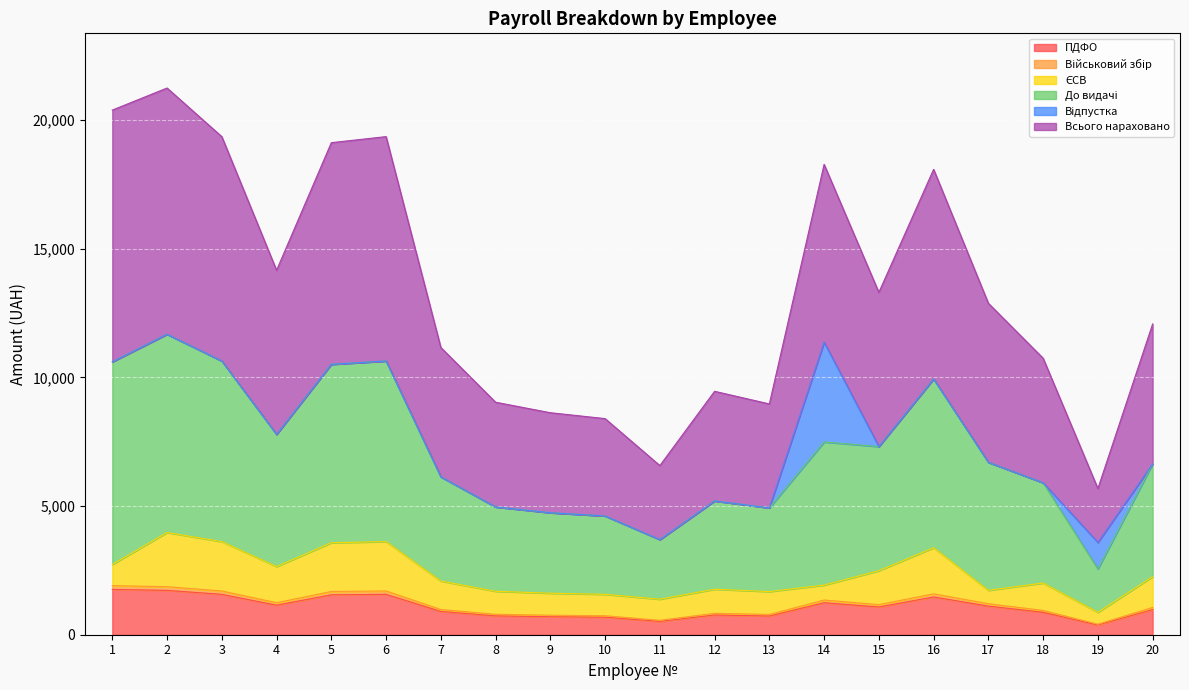

True or false: ПДФО and Всього нараховано cross at least once.

False